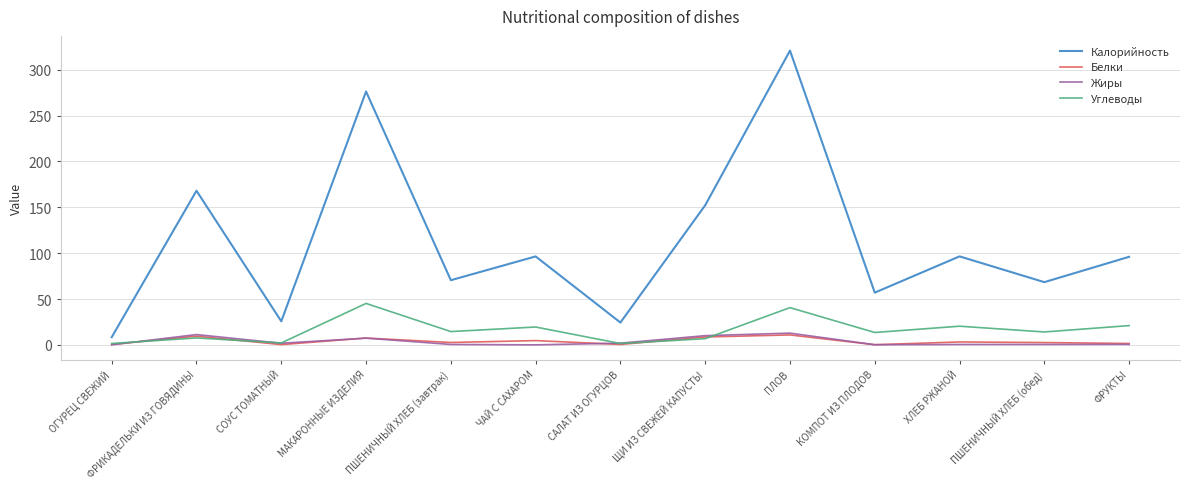

True or false: Калорийность and Жиры cross at least once.

False